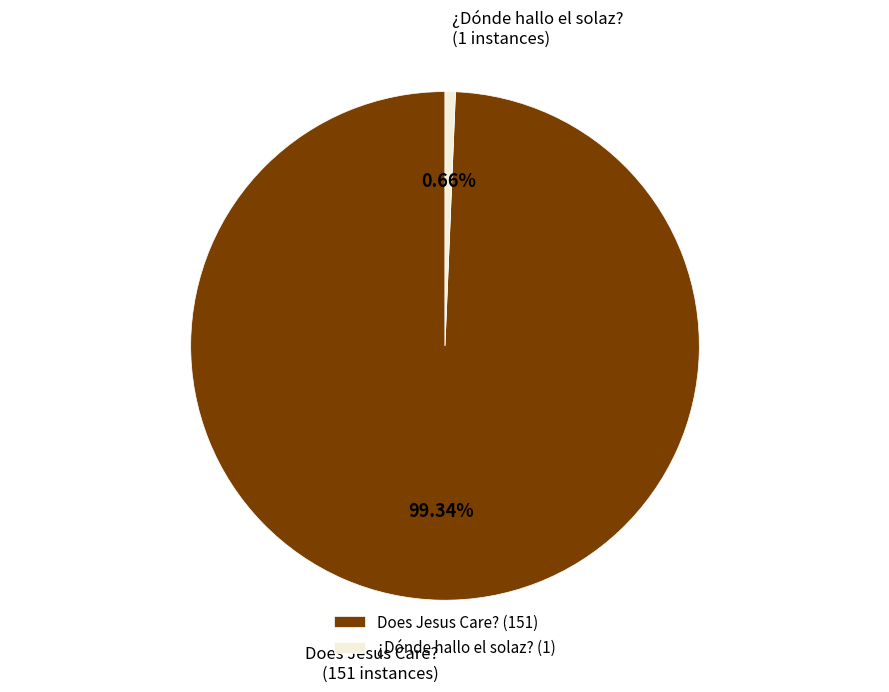

Is it true that ¿Dónde hallo el solaz? is 15% of the pie?

False